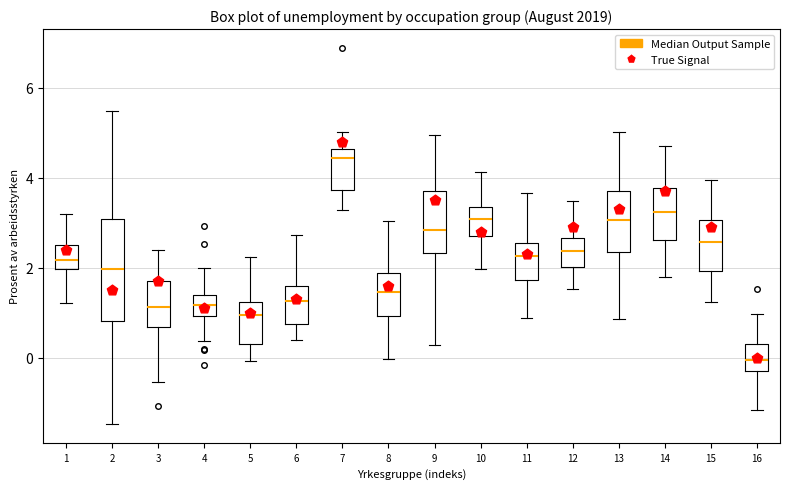

Reading left to right, read every box against the y-axis: the position of its median line, the range the box covers, and the ends of its whiskers. The values are not printed on the chart, so give them approximately, as read against the axis.

1: median 2.2, box 2.0 to 2.6, whiskers 1.2 to 3.2
2: median 2.0, box 0.8 to 3.0, whiskers -1.4 to 5.4
3: median 1.2, box 0.6 to 1.8, whiskers -0.6 to 2.4
4: median 1.2, box 1.0 to 1.4, whiskers 0.4 to 2.0
5: median 1.0, box 0.4 to 1.2, whiskers 0.0 to 2.2
6: median 1.2, box 0.8 to 1.6, whiskers 0.4 to 2.8
7: median 4.4, box 3.8 to 4.6, whiskers 3.2 to 5.0
8: median 1.4, box 1.0 to 1.8, whiskers 0.0 to 3.0
9: median 2.8, box 2.4 to 3.8, whiskers 0.2 to 5.0
10: median 3.0, box 2.8 to 3.4, whiskers 2.0 to 4.2
11: median 2.2, box 1.8 to 2.6, whiskers 0.8 to 3.6
12: median 2.4, box 2.0 to 2.6, whiskers 1.6 to 3.4
13: median 3.0, box 2.4 to 3.6, whiskers 0.8 to 5.0
14: median 3.2, box 2.6 to 3.8, whiskers 1.8 to 4.8
15: median 2.6, box 2.0 to 3.0, whiskers 1.2 to 4.0
16: median 0.0, box -0.2 to 0.4, whiskers -1.2 to 1.0